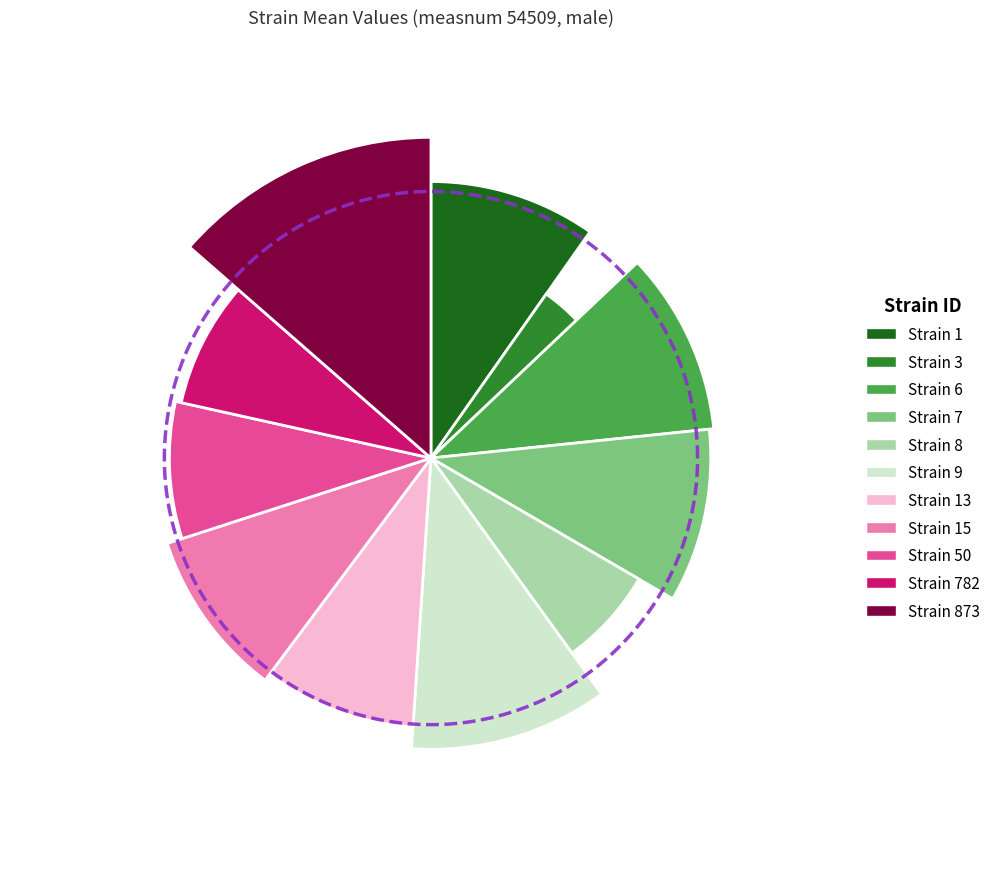

Is 9 the majority of the pie?

No